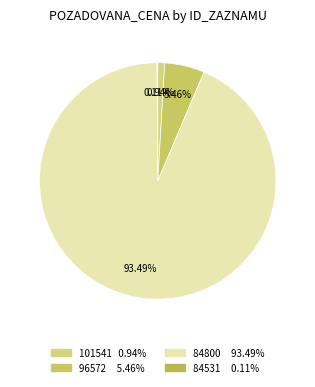

What percentage do 96572 and 84531 together represent?

5.6%